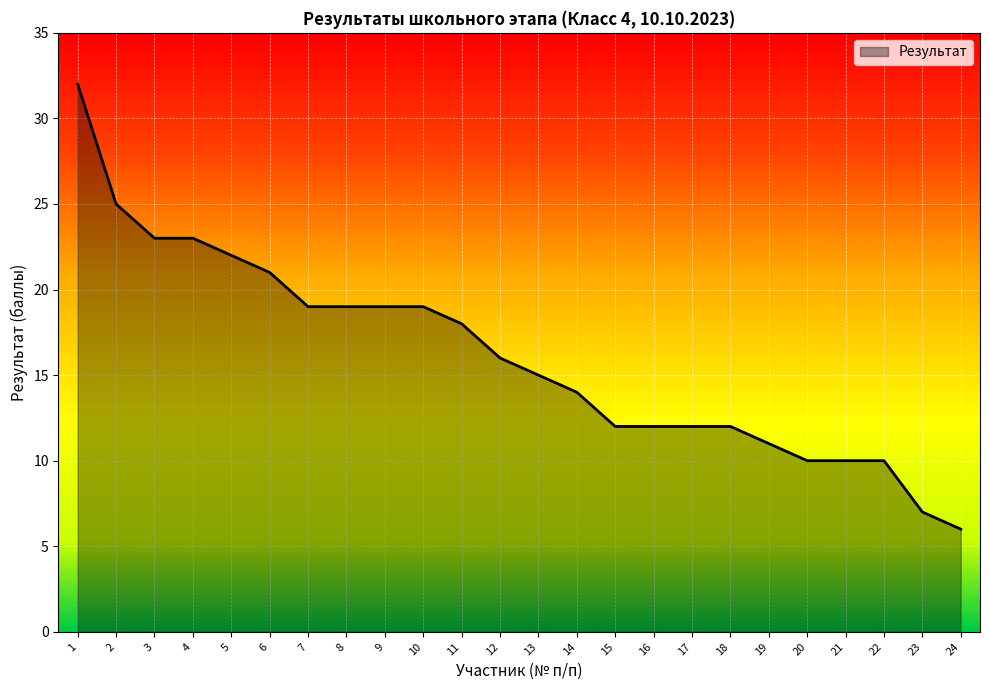

Which category has the lowest value across all series?

24